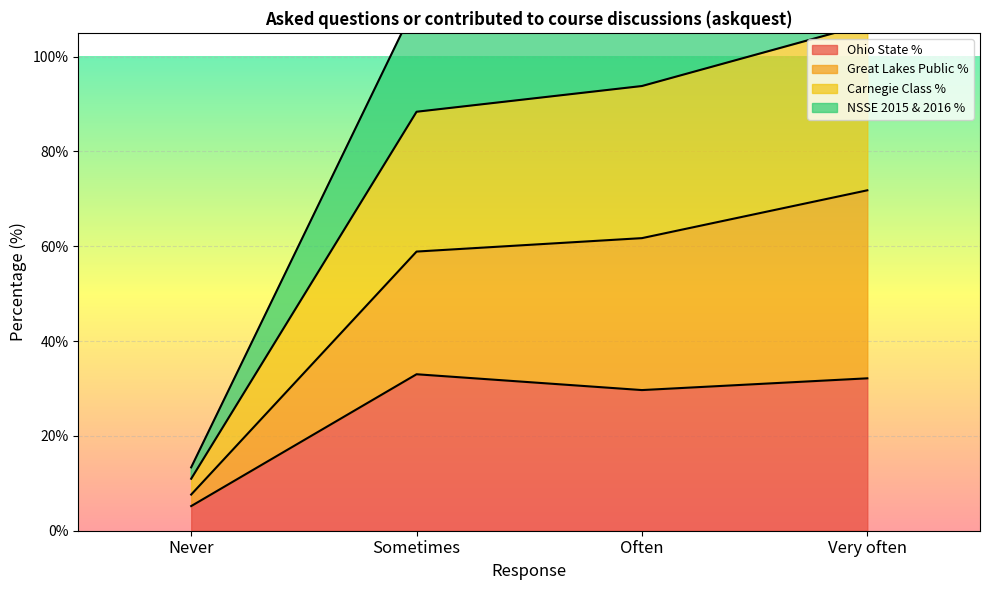

Where is Ohio State % nearest to the value 19?

Often